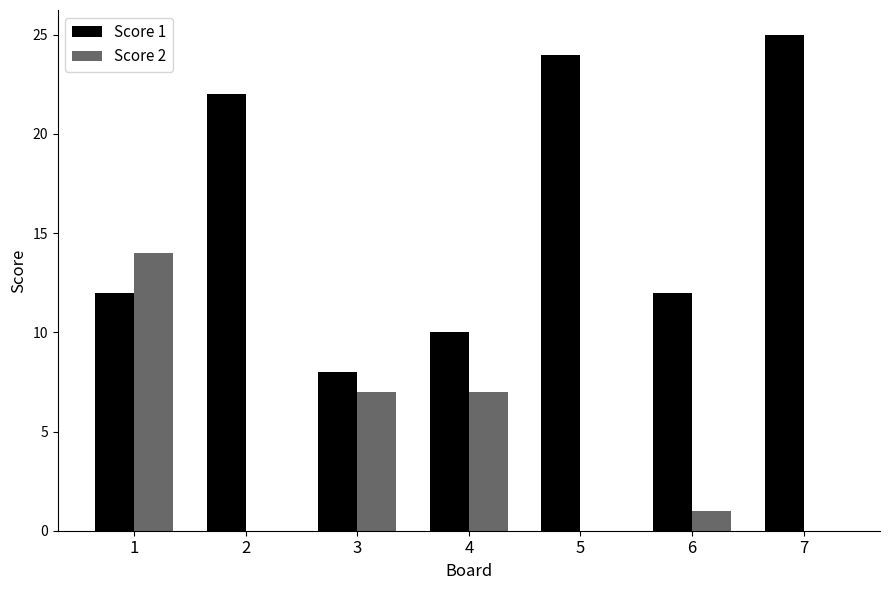

How many series are shown in this chart?

2